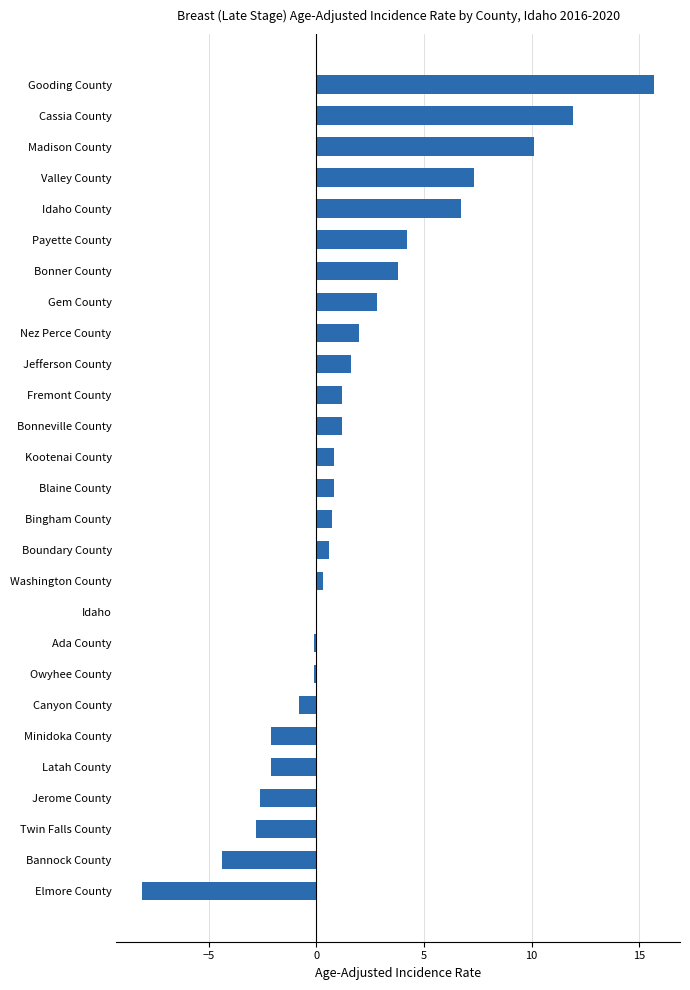

Between Nez Perce County and Payette County, which is larger?

Payette County